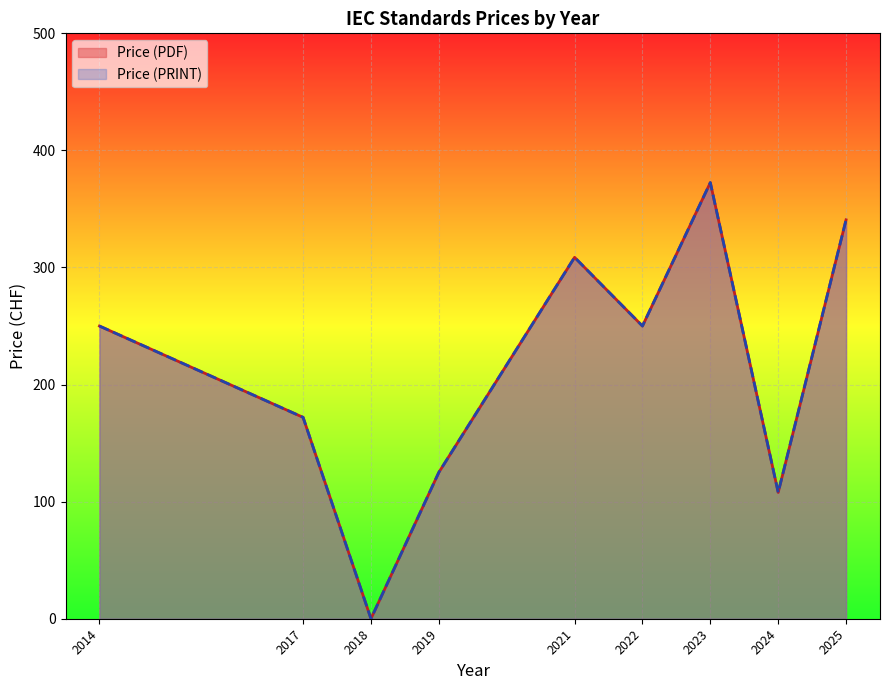

Count the number of data series in this chart.

2